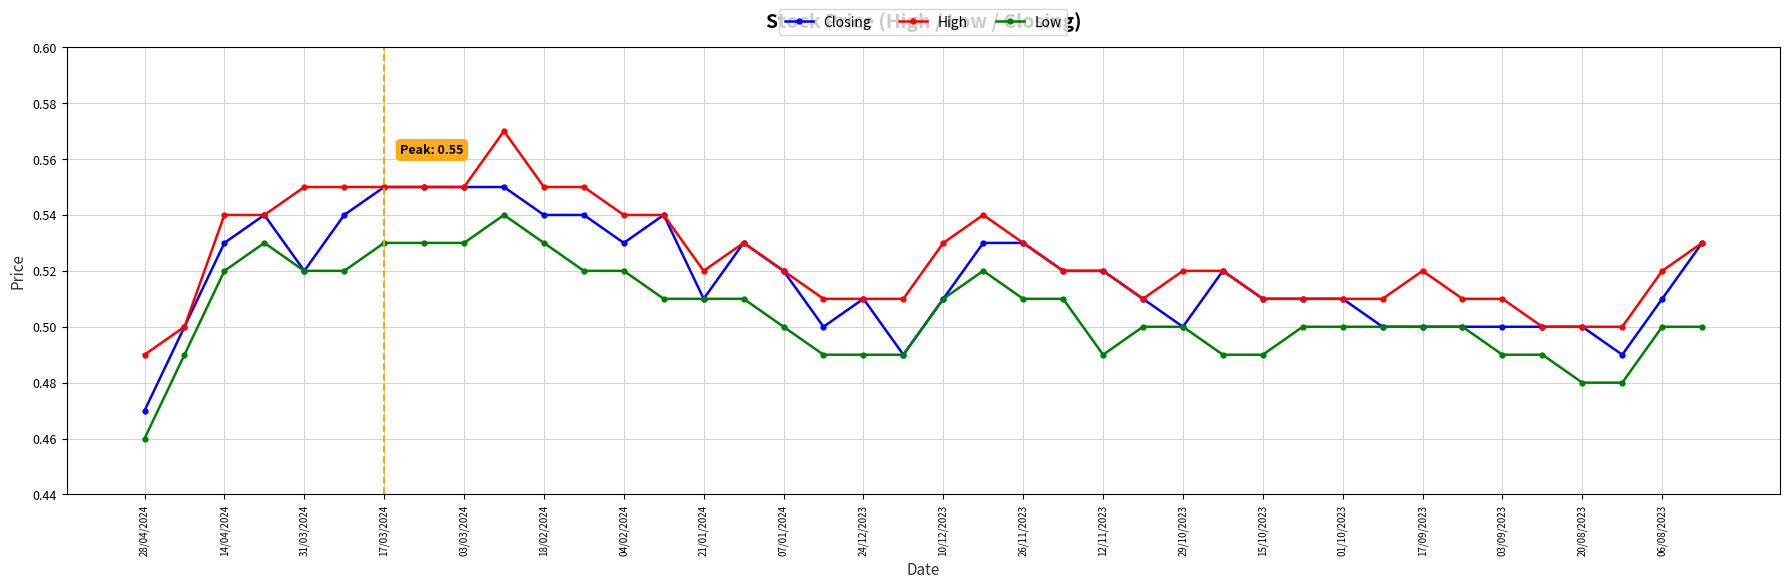

Count the Closing values in the range 0 to 1.

40